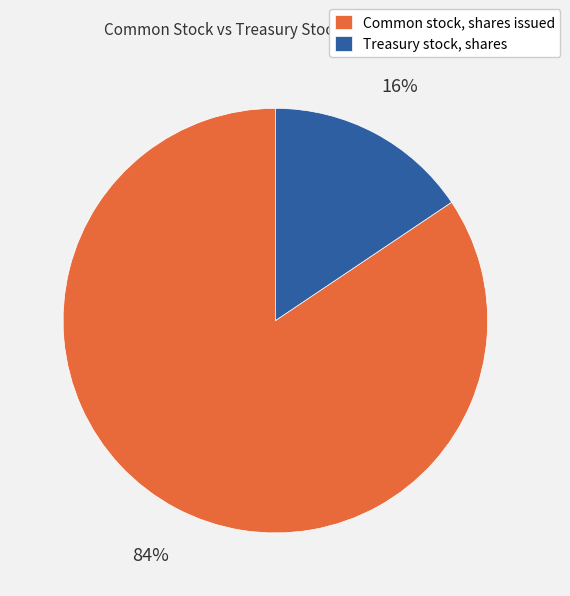

Is there a majority slice in this chart?

Yes